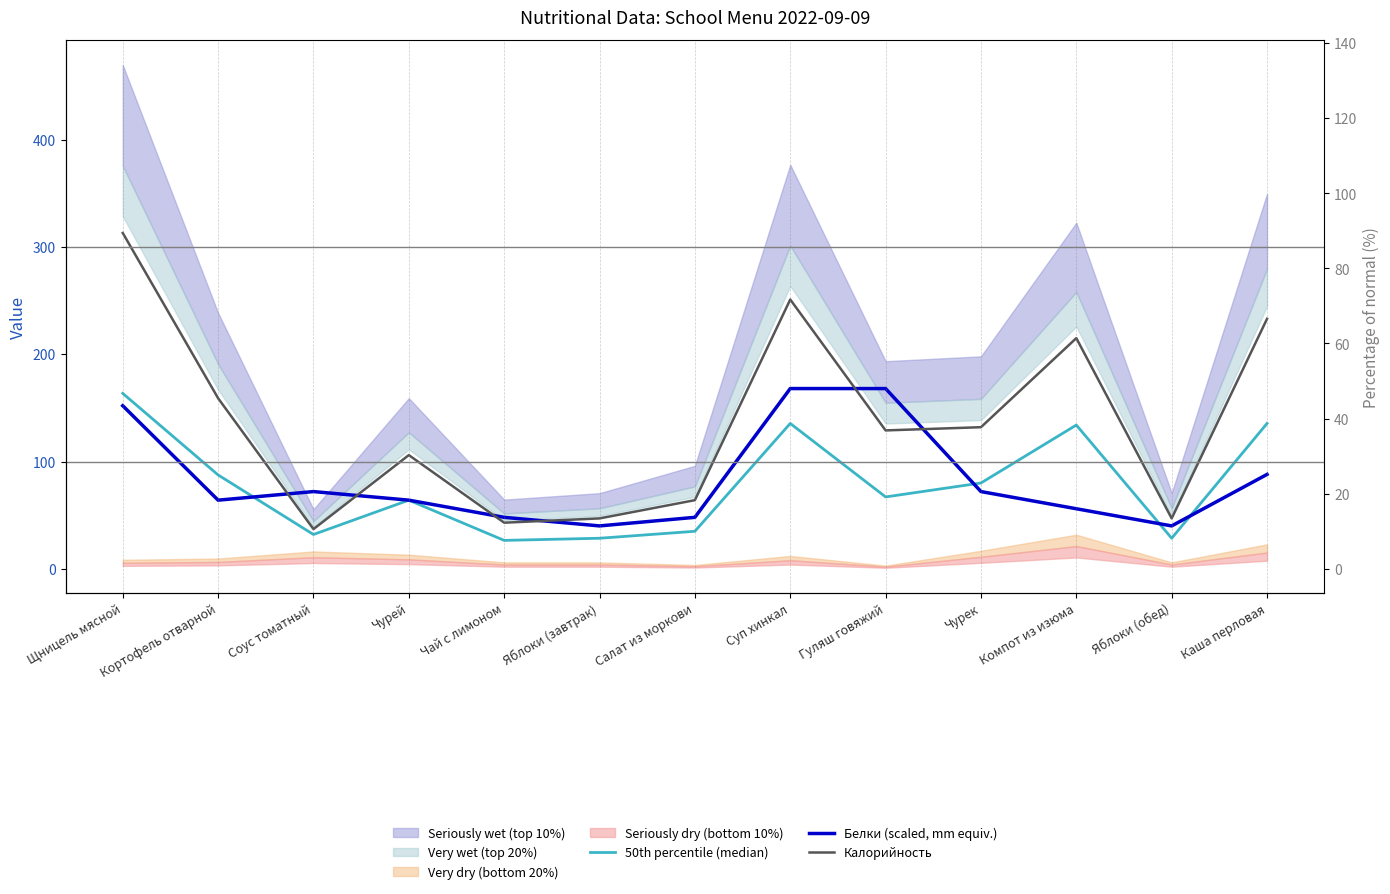

Reading left to right, transcribe all the data shown in this chart.

50th percentile (median): 163.5	87.5	32.0	64.0	26.5	28.5	35.0	135.5	67.0	80.0	134.0	28.5	135.5
Белки (scaled, mm equiv.): 152.0	64.0	72.0	64.0	48.0	40.0	48.0	168.0	168.0	72.0	56.0	40.0	88.0
Калорийность: 313.0	159.0	37.0	106.0	43.0	47.0	64.0	251.0	129.0	132.0	215.0	47.0	233.0